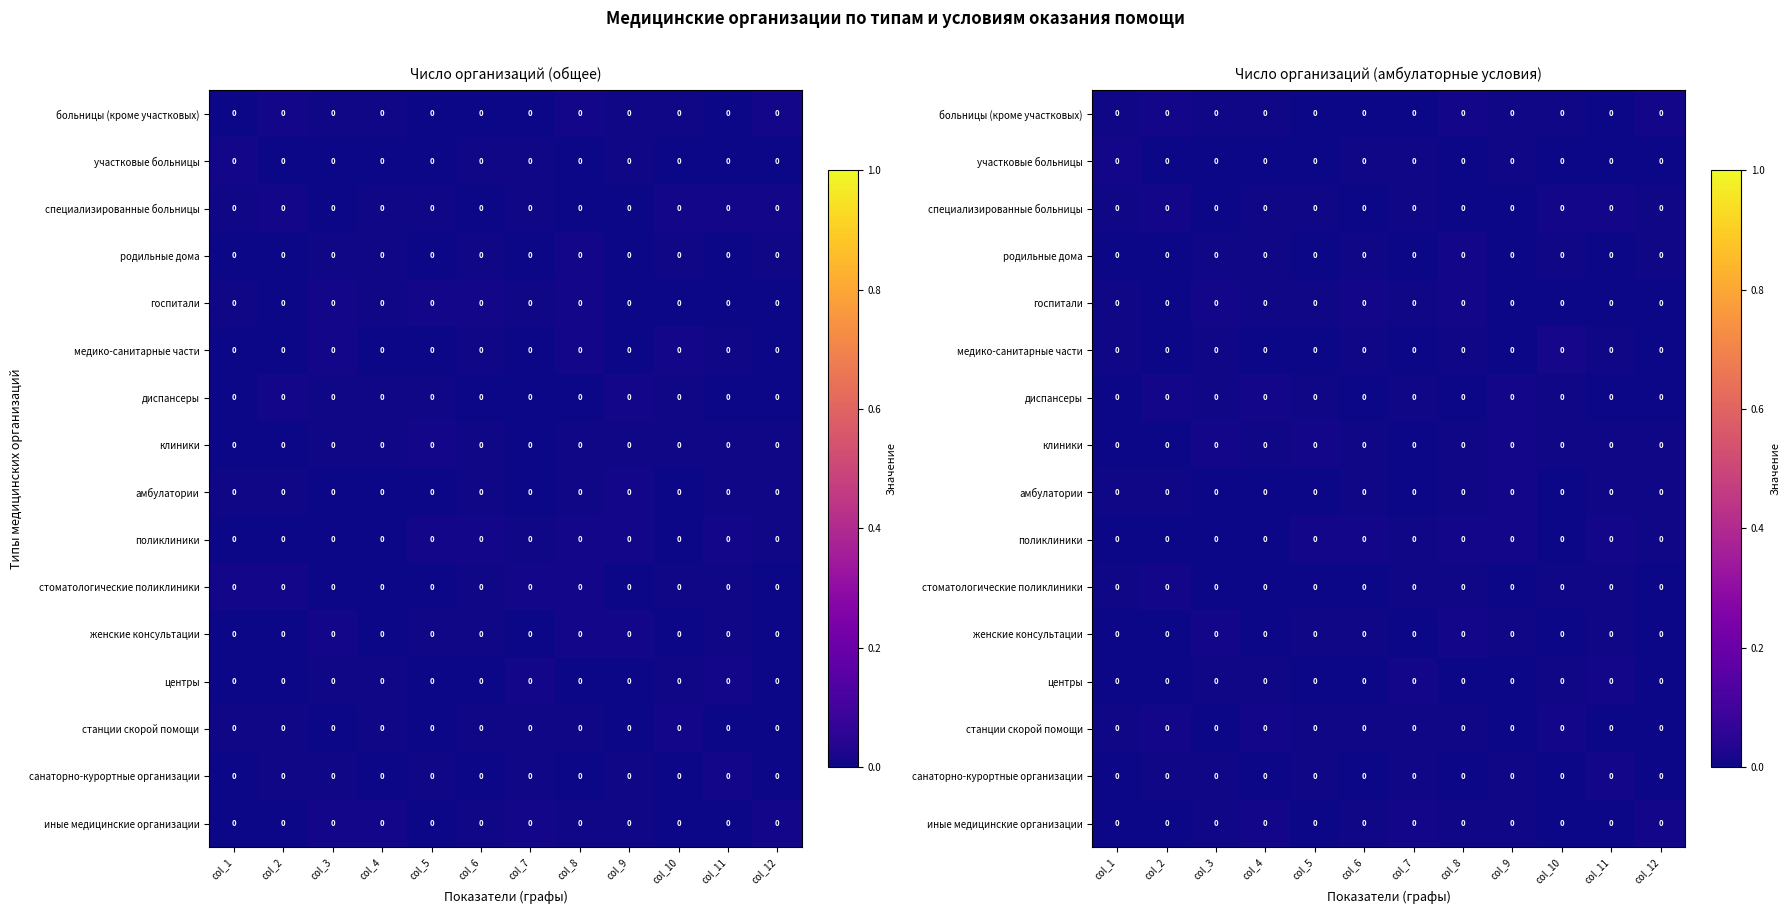

True or false: иные медицинские организации has a value of 0.0 at col_6.

True